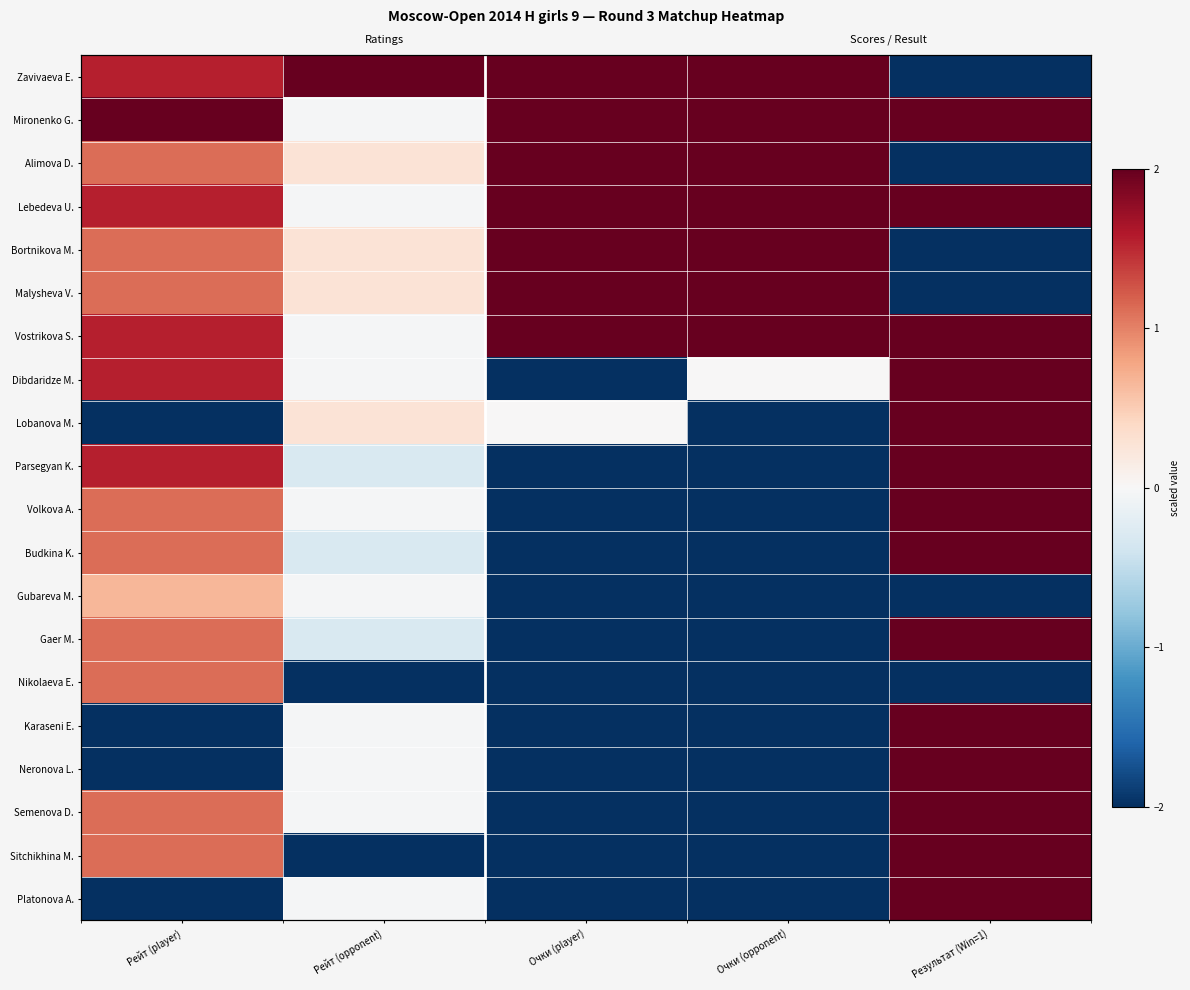

Which series changed the most between Рейт (opponent) and Результат (Win=1)?

Zavivaeva E.